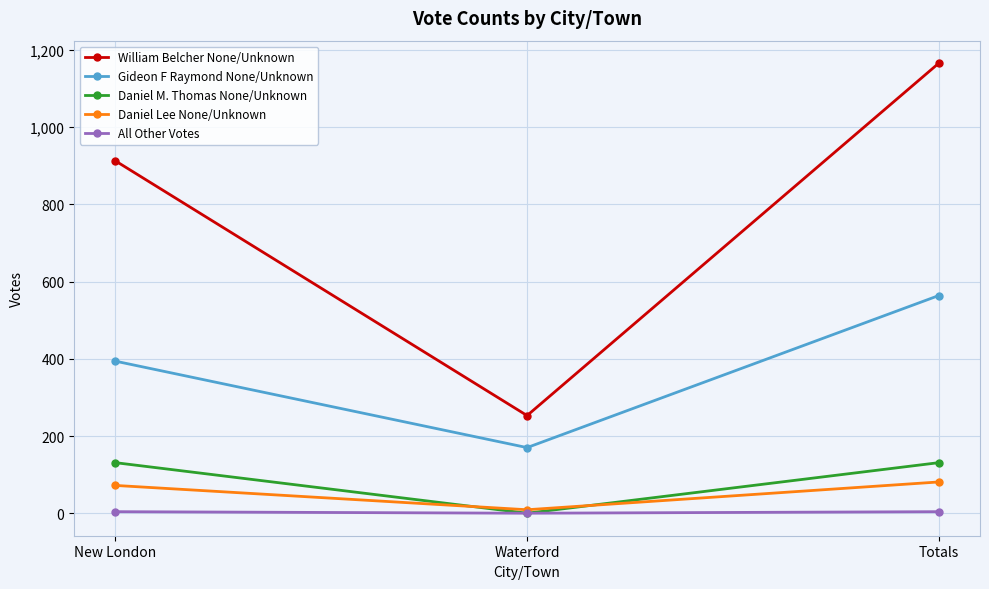

What is the spread (max minus min) of values at Waterford?

253